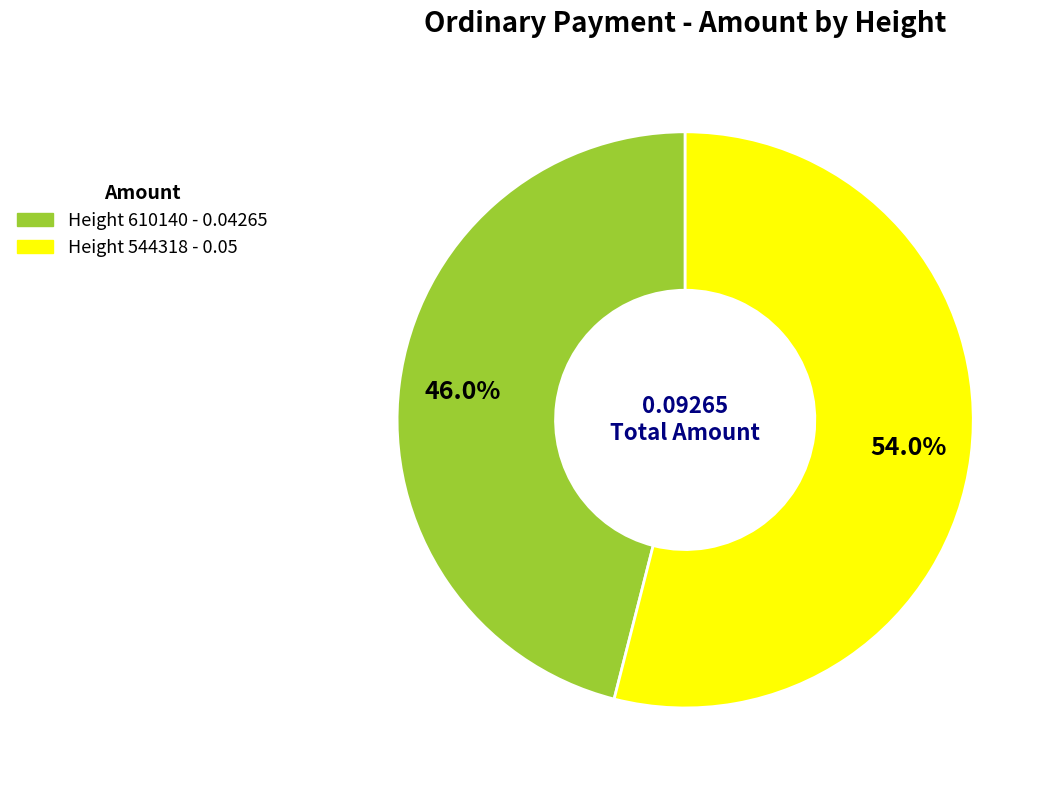

Count the number of slices in the pie.

2